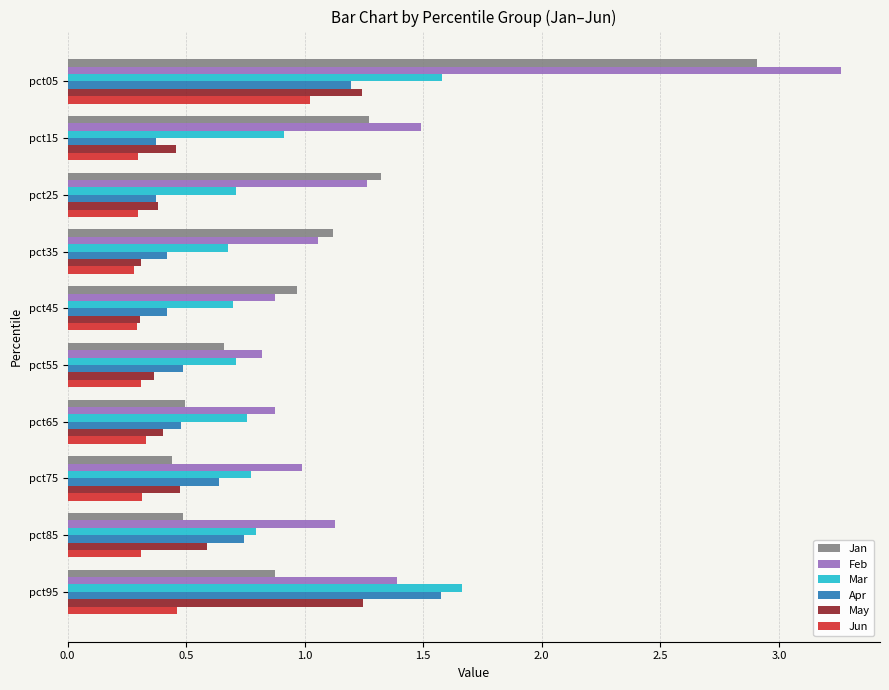

Which series changed the most between pct15 and pct45?

Feb